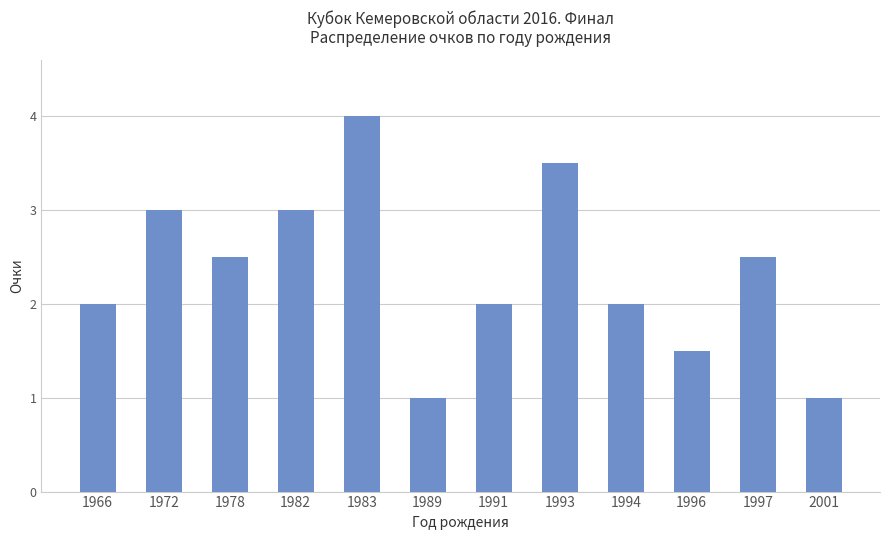

Read the value at 1993.

3.5